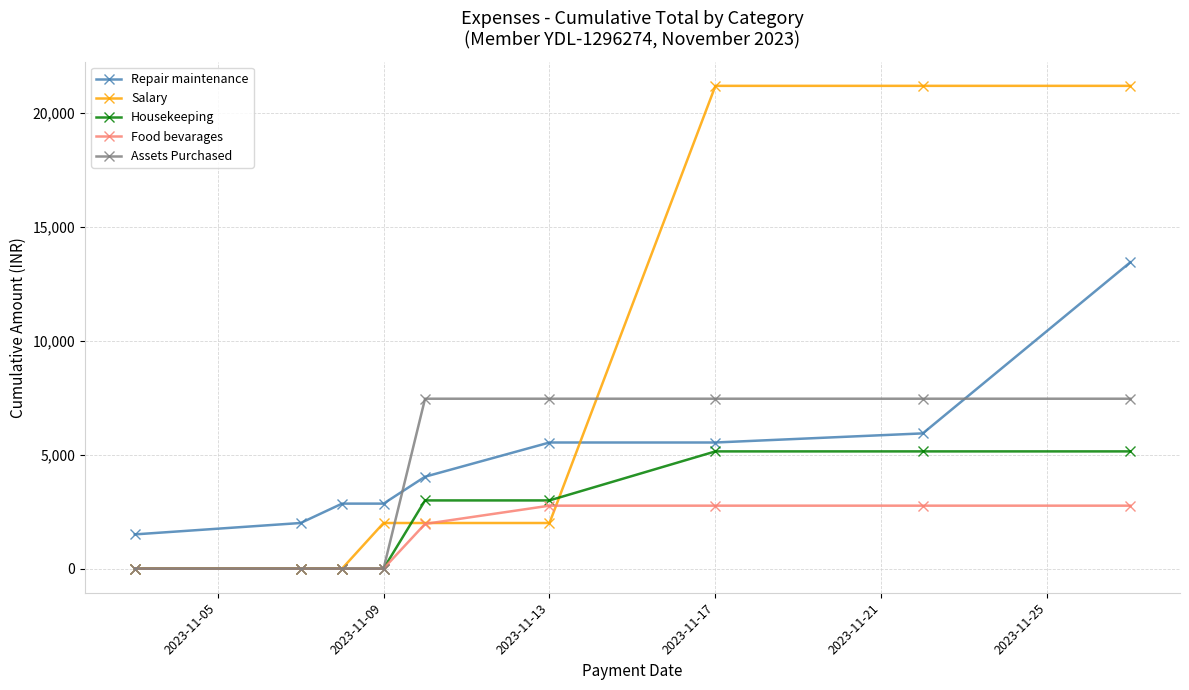

How many values in the Housekeeping series are below 2990?

4